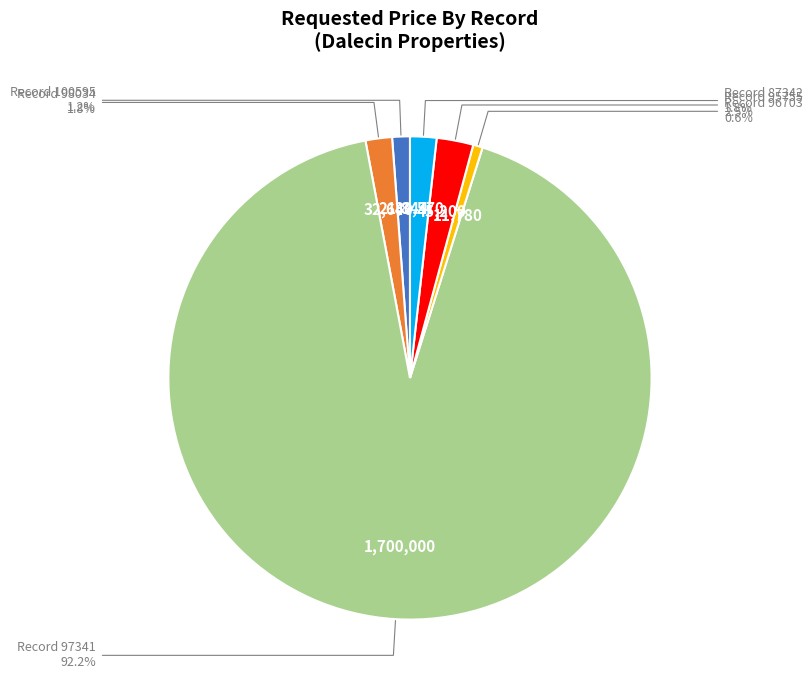

Does any single category account for the majority?

Yes